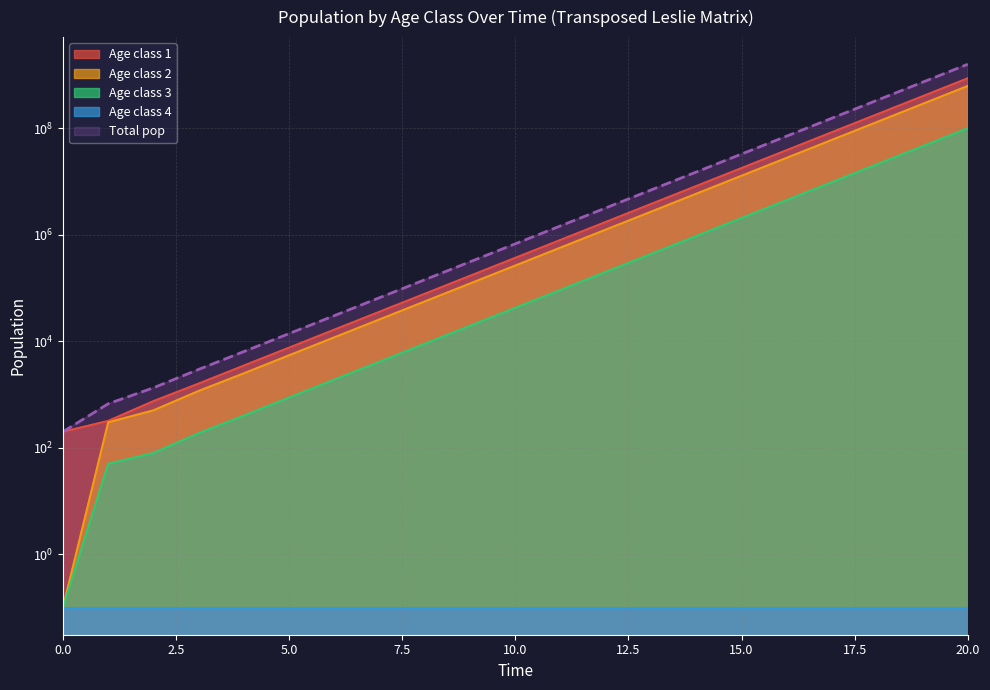

Does the chart display data point markers on the line(s)?

No